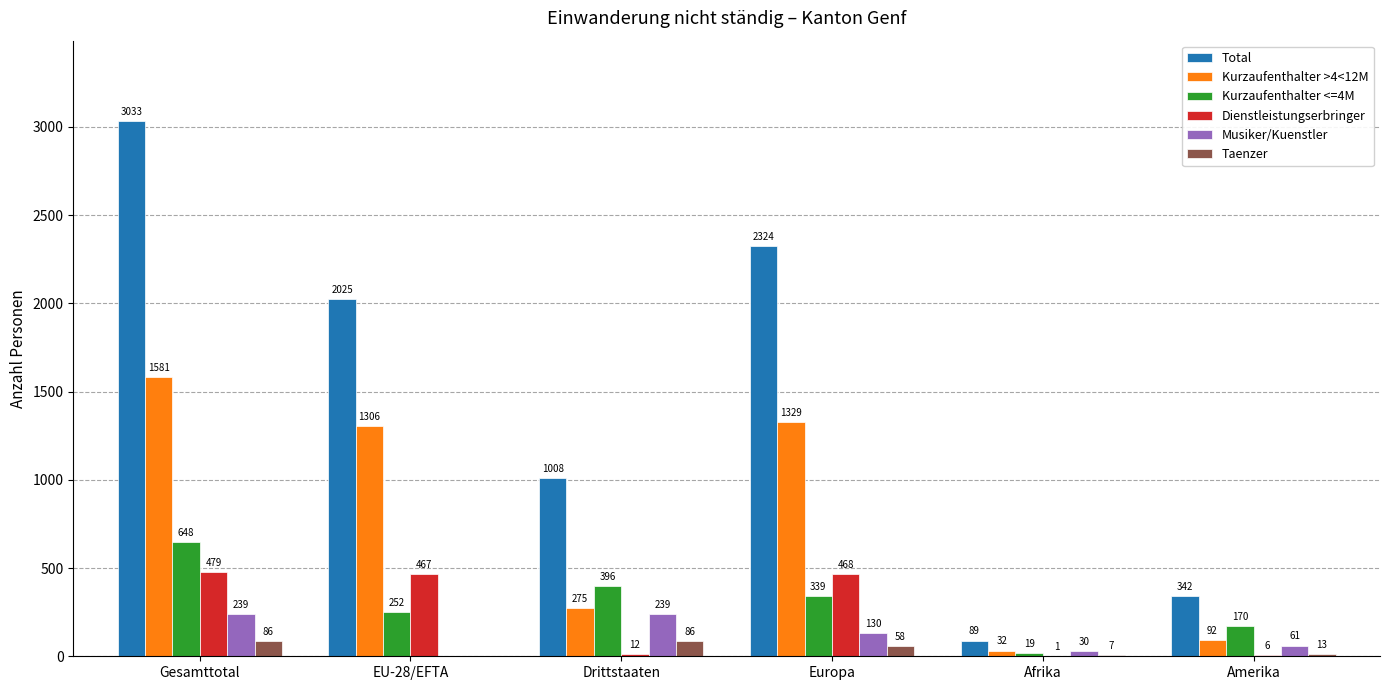

What is the sum of all Taenzer values?

250